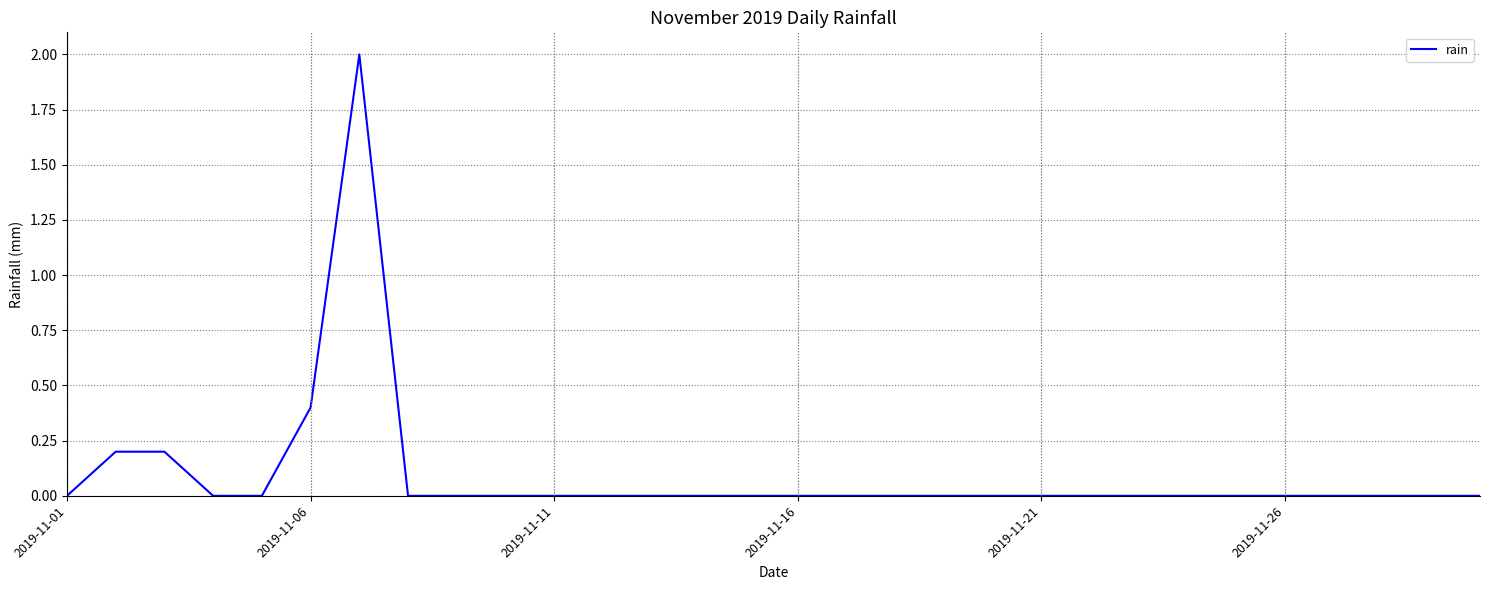

What is the maximum value shown in the chart?

2.0